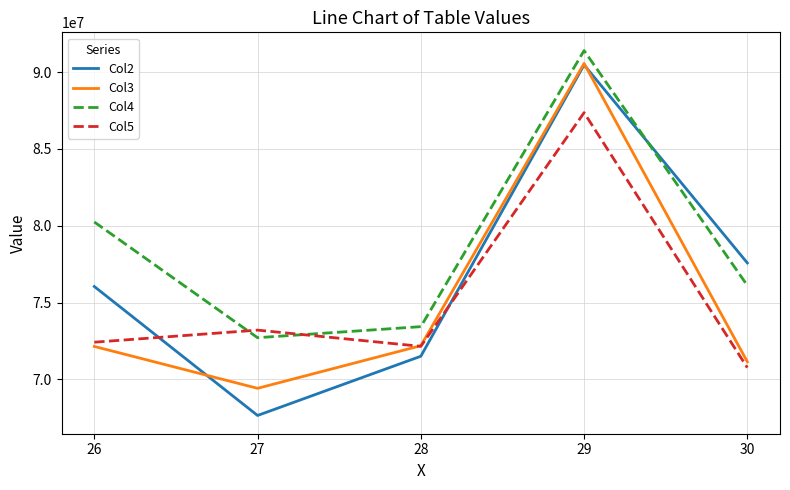

What value does the Col5 series have at 26, to the nearest 10?

72419350